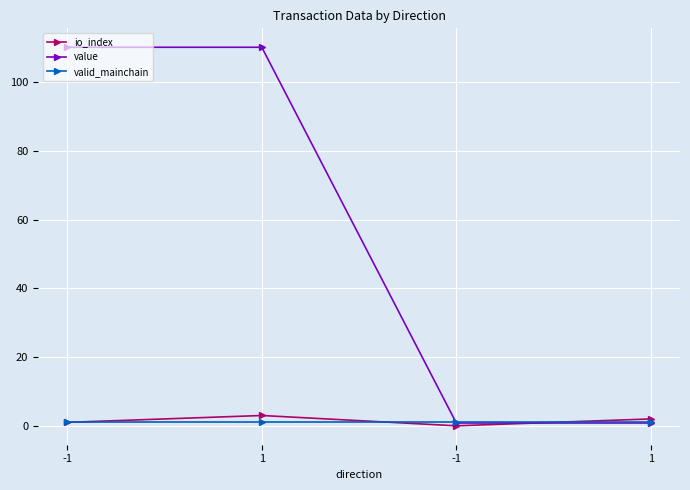

How many distinct data groups are displayed?

3